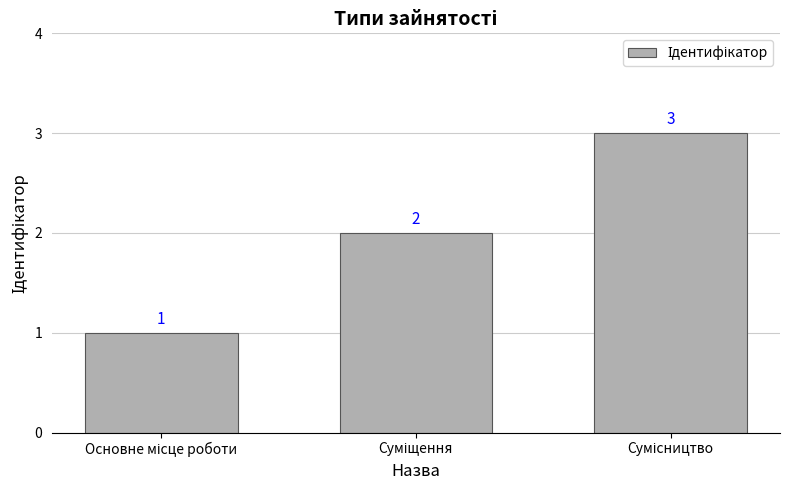

How many values are between 1 and 3?

3